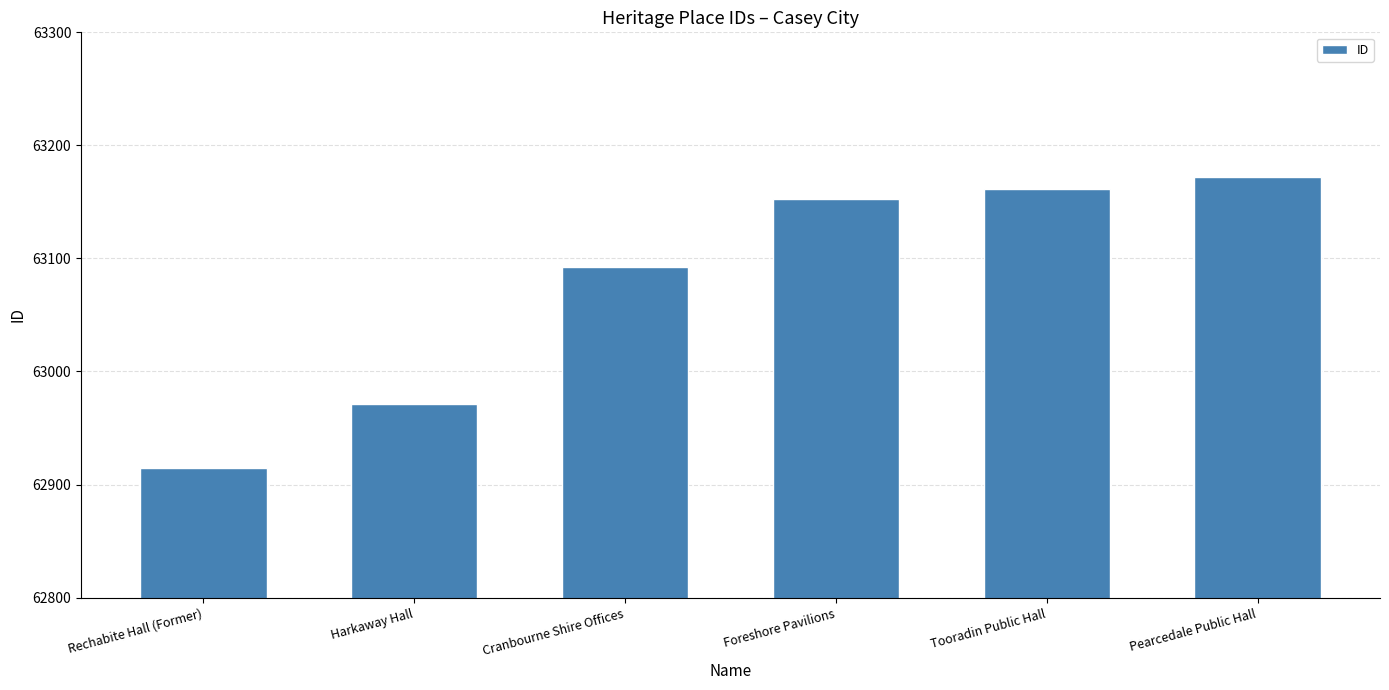

What is the value of the 1st bar from the left?

62915